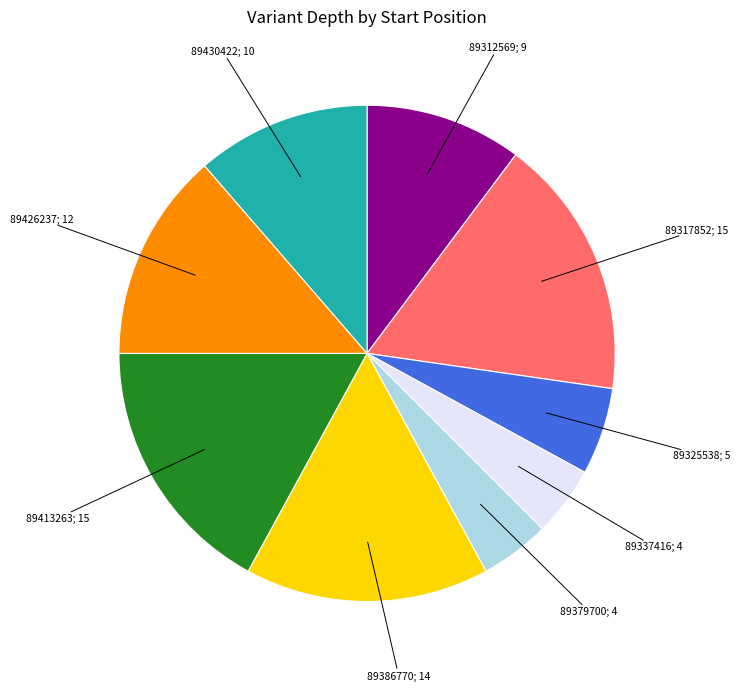

Is there a majority slice in this chart?

No